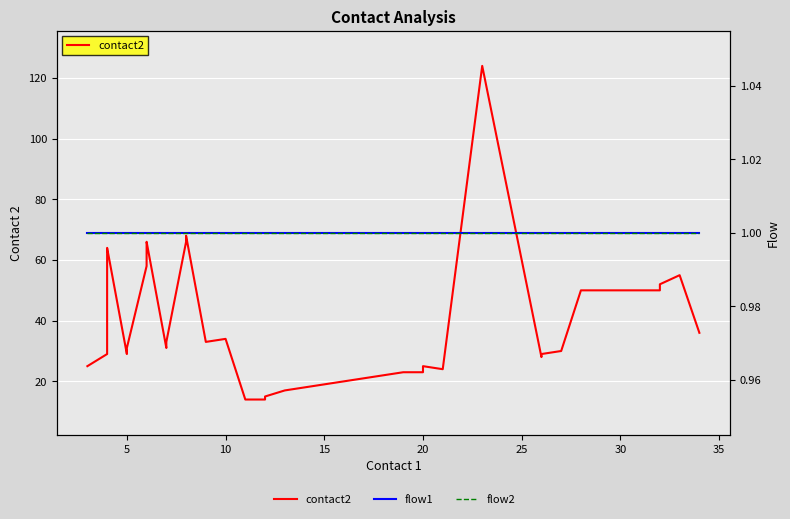

Reading right to left, transcribe all the data shown in this chart.

contact2: 36	55	52	50	50	50	50	30	29	28	124	24	25	23	23	22	21	20	19	18	17	15	14	14	34	33	68	66	33	31	66	64	58	31	29	64	63	61	29	25
flow1: 1	1	1	1	1	1	1	1	1	1	1	1	1	1	1	1	1	1	1	1	1	1	1	1	1	1	1	1	1	1	1	1	1	1	1	1	1	1	1	1
flow2: 1	1	1	1	1	1	1	1	1	1	1	1	1	1	1	1	1	1	1	1	1	1	1	1	1	1	1	1	1	1	1	1	1	1	1	1	1	1	1	1